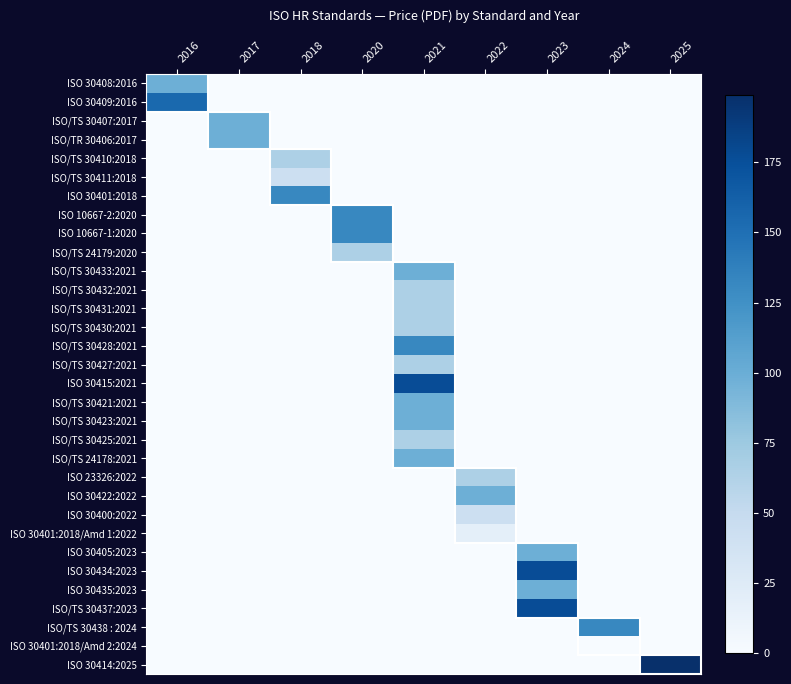

Reading left to right, transcribe all the data shown in this chart.

ISO 30408:2016: 2016=98	2017=0	2018=0	2020=0	2021=0	2022=0	2023=0	2024=0	2025=0
ISO 30409:2016: 2016=155	2017=0	2018=0	2020=0	2021=0	2022=0	2023=0	2024=0	2025=0
ISO/TS 30407:2017: 2016=0	2017=98	2018=0	2020=0	2021=0	2022=0	2023=0	2024=0	2025=0
ISO/TR 30406:2017: 2016=0	2017=98	2018=0	2020=0	2021=0	2022=0	2023=0	2024=0	2025=0
ISO/TS 30410:2018: 2016=0	2017=0	2018=65	2020=0	2021=0	2022=0	2023=0	2024=0	2025=0
ISO/TS 30411:2018: 2016=0	2017=0	2018=43	2020=0	2021=0	2022=0	2023=0	2024=0	2025=0
ISO 30401:2018: 2016=0	2017=0	2018=132	2020=0	2021=0	2022=0	2023=0	2024=0	2025=0
ISO 10667-2:2020: 2016=0	2017=0	2018=0	2020=132	2021=0	2022=0	2023=0	2024=0	2025=0
ISO 10667-1:2020: 2016=0	2017=0	2018=0	2020=132	2021=0	2022=0	2023=0	2024=0	2025=0
ISO/TS 24179:2020: 2016=0	2017=0	2018=0	2020=65	2021=0	2022=0	2023=0	2024=0	2025=0
ISO/TS 30433:2021: 2016=0	2017=0	2018=0	2020=0	2021=98	2022=0	2023=0	2024=0	2025=0
ISO/TS 30432:2021: 2016=0	2017=0	2018=0	2020=0	2021=65	2022=0	2023=0	2024=0	2025=0
ISO/TS 30431:2021: 2016=0	2017=0	2018=0	2020=0	2021=65	2022=0	2023=0	2024=0	2025=0
ISO/TS 30430:2021: 2016=0	2017=0	2018=0	2020=0	2021=65	2022=0	2023=0	2024=0	2025=0
ISO/TS 30428:2021: 2016=0	2017=0	2018=0	2020=0	2021=132	2022=0	2023=0	2024=0	2025=0
ISO/TS 30427:2021: 2016=0	2017=0	2018=0	2020=0	2021=65	2022=0	2023=0	2024=0	2025=0
ISO 30415:2021: 2016=0	2017=0	2018=0	2020=0	2021=177	2022=0	2023=0	2024=0	2025=0
ISO/TS 30421:2021: 2016=0	2017=0	2018=0	2020=0	2021=98	2022=0	2023=0	2024=0	2025=0
ISO/TS 30423:2021: 2016=0	2017=0	2018=0	2020=0	2021=98	2022=0	2023=0	2024=0	2025=0
ISO/TS 30425:2021: 2016=0	2017=0	2018=0	2020=0	2021=65	2022=0	2023=0	2024=0	2025=0
ISO/TS 24178:2021: 2016=0	2017=0	2018=0	2020=0	2021=98	2022=0	2023=0	2024=0	2025=0
ISO 23326:2022: 2016=0	2017=0	2018=0	2020=0	2021=0	2022=65	2023=0	2024=0	2025=0
ISO 30422:2022: 2016=0	2017=0	2018=0	2020=0	2021=0	2022=98	2023=0	2024=0	2025=0
ISO 30400:2022: 2016=0	2017=0	2018=0	2020=0	2021=0	2022=43	2023=0	2024=0	2025=0
ISO 30401:2018/Amd 1:2022: 2016=0	2017=0	2018=0	2020=0	2021=0	2022=18	2023=0	2024=0	2025=0
ISO 30405:2023: 2016=0	2017=0	2018=0	2020=0	2021=0	2022=0	2023=98	2024=0	2025=0
ISO 30434:2023: 2016=0	2017=0	2018=0	2020=0	2021=0	2022=0	2023=177	2024=0	2025=0
ISO 30435:2023: 2016=0	2017=0	2018=0	2020=0	2021=0	2022=0	2023=98	2024=0	2025=0
ISO/TS 30437:2023: 2016=0	2017=0	2018=0	2020=0	2021=0	2022=0	2023=177	2024=0	2025=0
ISO/TS 30438 : 2024: 2016=0	2017=0	2018=0	2020=0	2021=0	2022=0	2023=0	2024=132	2025=0
ISO 30401:2018/Amd 2:2024: 2016=0	2017=0	2018=0	2020=0	2021=0	2022=0	2023=0	2024=0	2025=0
ISO 30414:2025: 2016=0	2017=0	2018=0	2020=0	2021=0	2022=0	2023=0	2024=0	2025=199